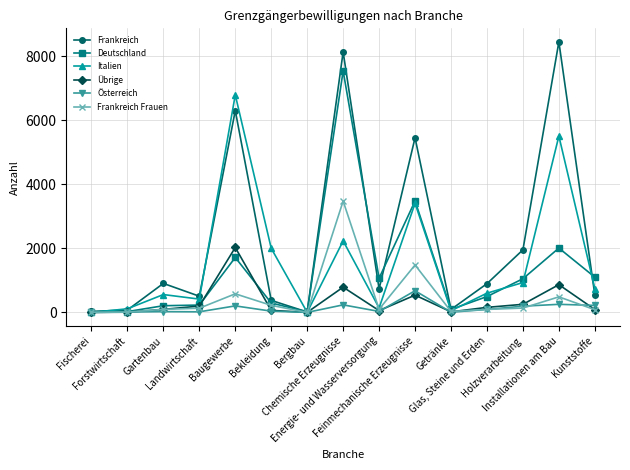

How many values in the Frankreich series are below 733?

7